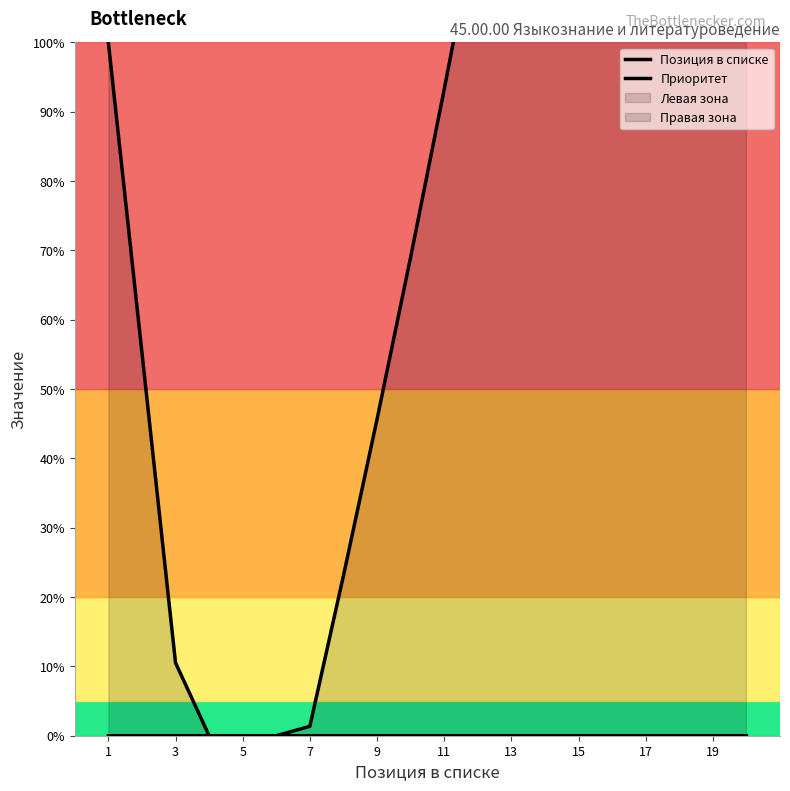

How many data points in Позиция в списке are above 0?

3